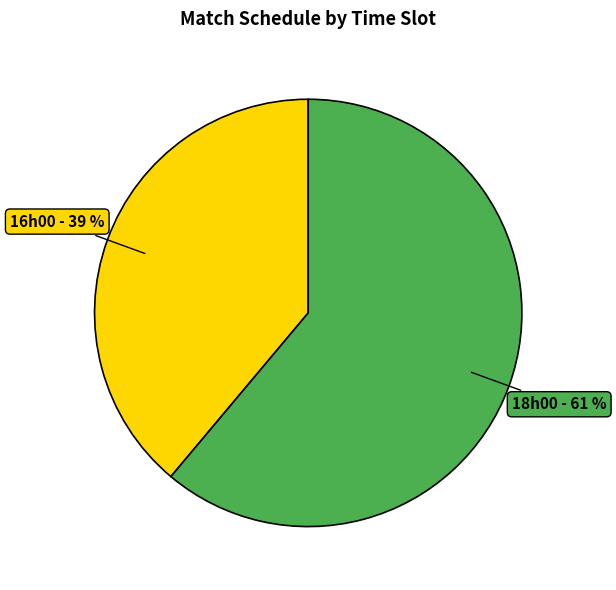

To the nearest percent, what is the average slice percentage?

50%